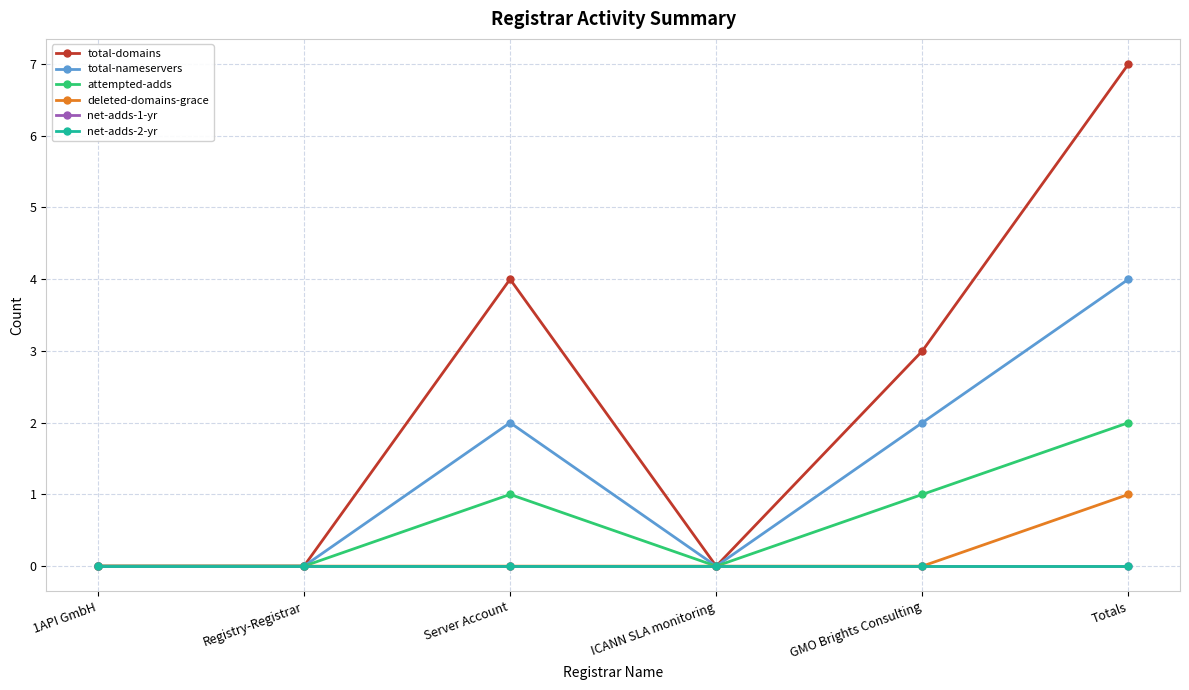

Where is the first local maximum for total-nameservers?

Server Account